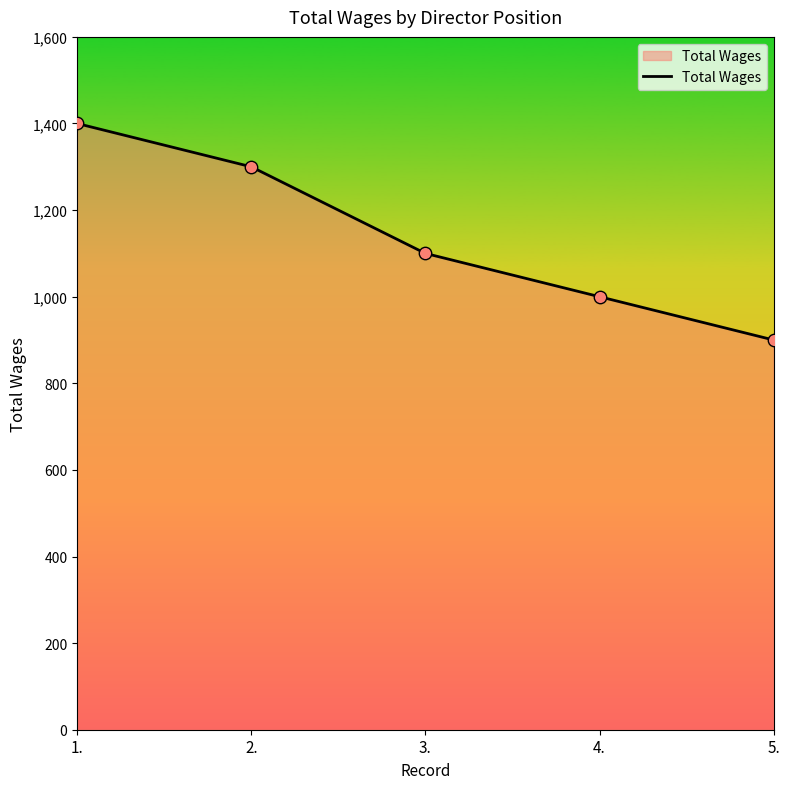

What is the change in value from 3. to 4.?

-100